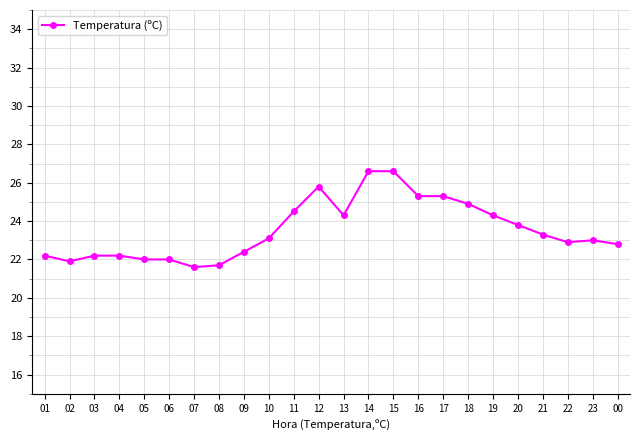

What is the greatest value displayed?

26.6